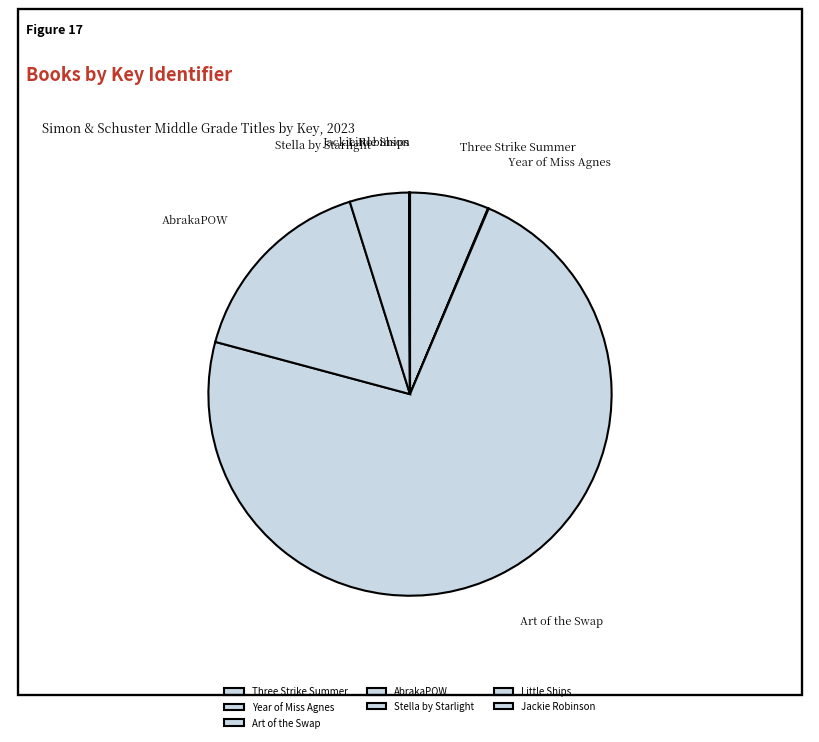

Which slice represents more than half of the pie?

Art of the Swap